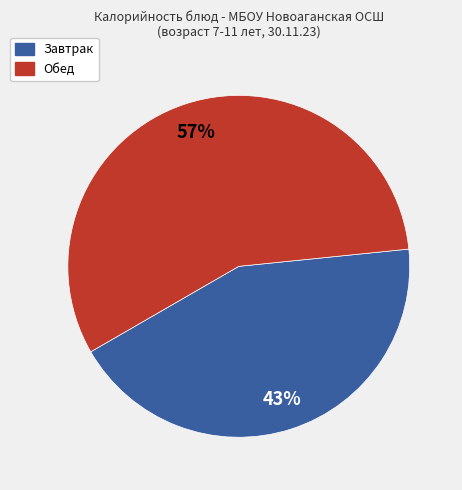

Is it true that Завтрак is 43% of the pie?

True